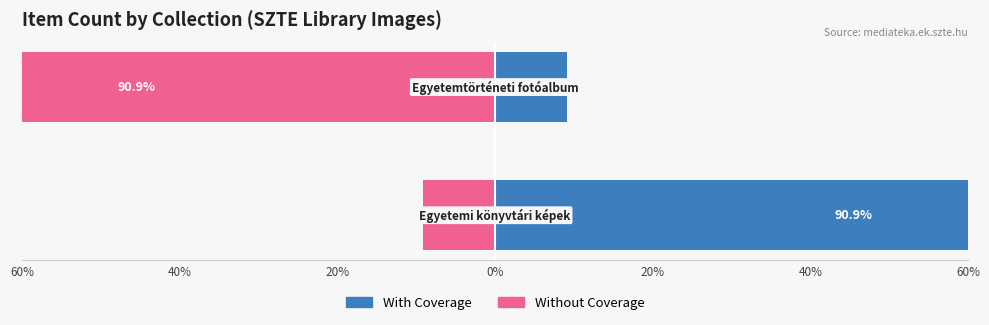

Reading left to right, what are all the values shown in this chart?

With Coverage: 60%=90.9	40%=9.1
Without Coverage: 60%=-9.1	40%=-90.9